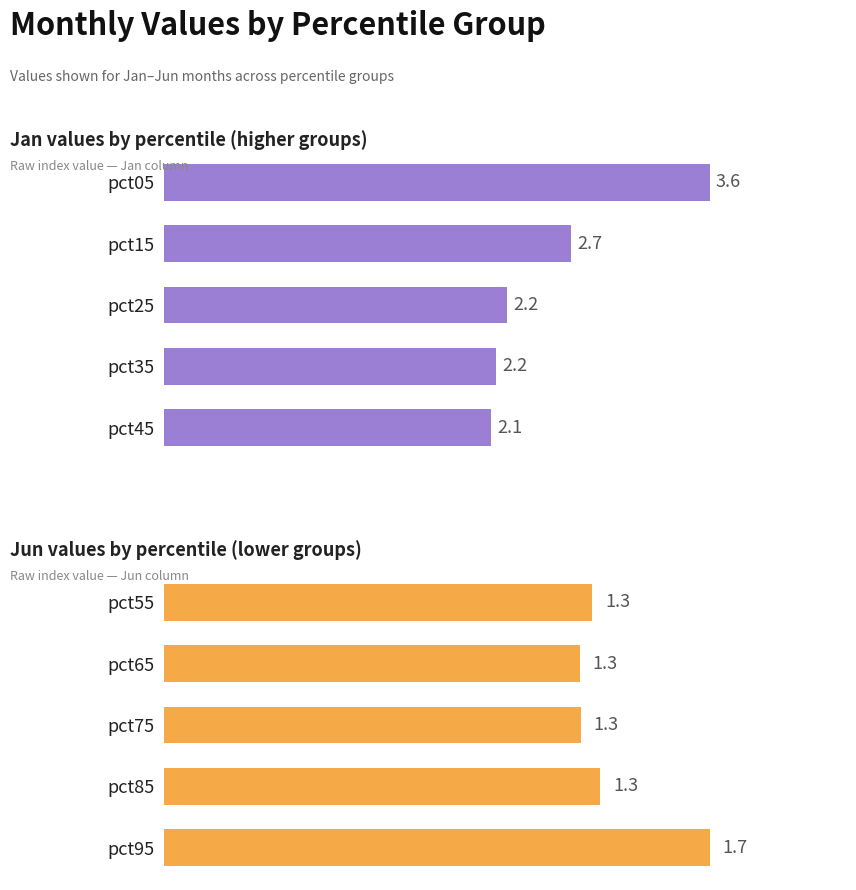

How many series are shown in this chart?

2